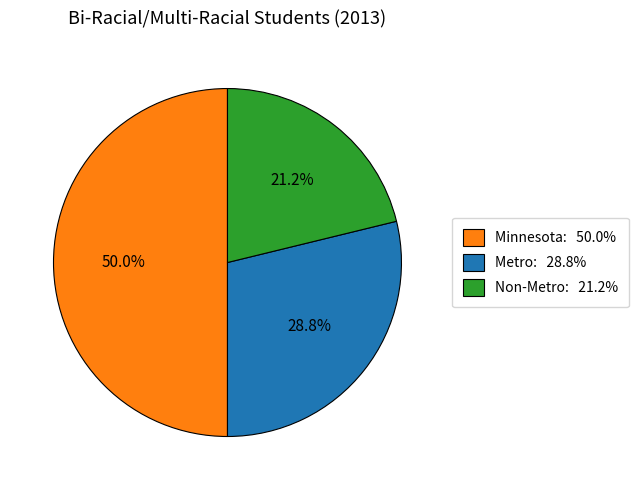

To the nearest percent, what is the combined percentage of Metro and Minnesota?

79%